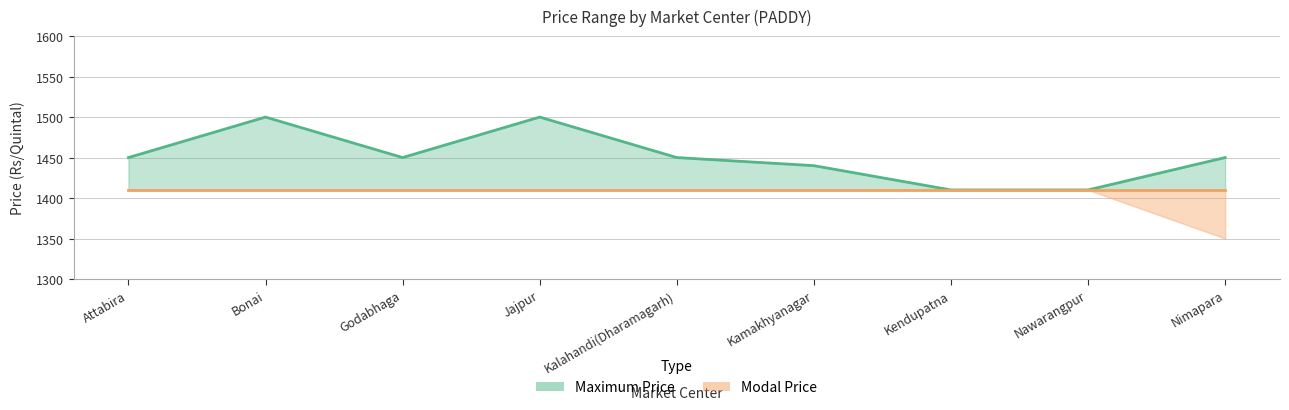

What is the sum of the values at Godabhaga and Attabira?

2900